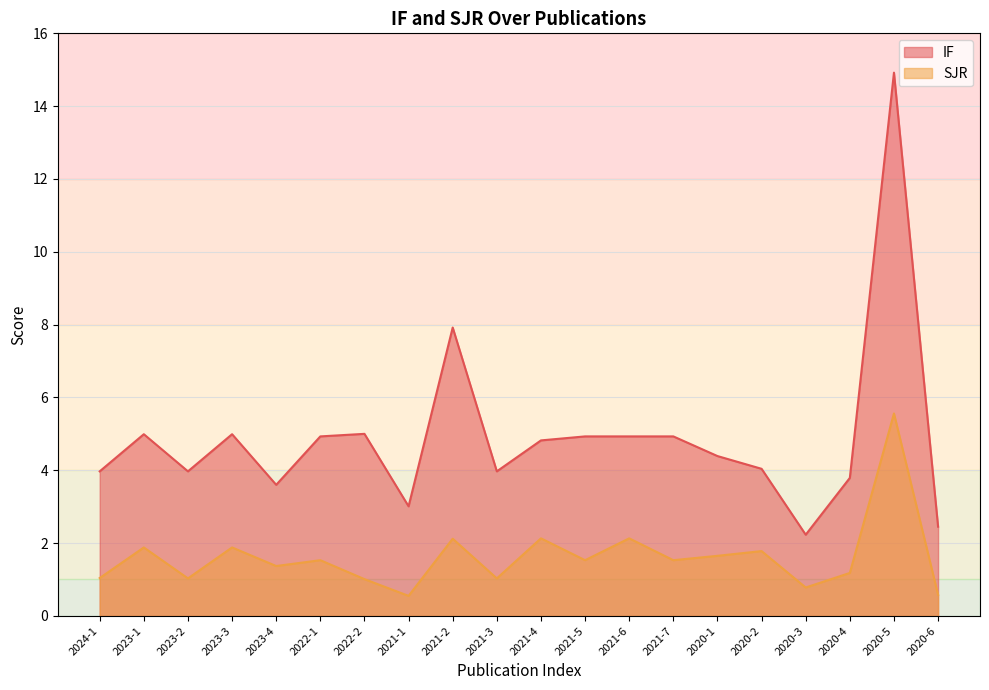

What is the label of the 3rd point from the left?

2023-2